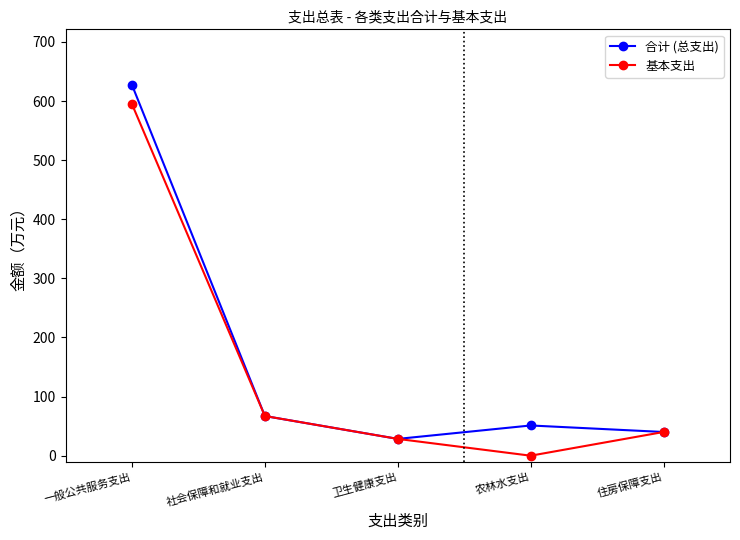

Does the chart display data point markers on the line(s)?

Yes